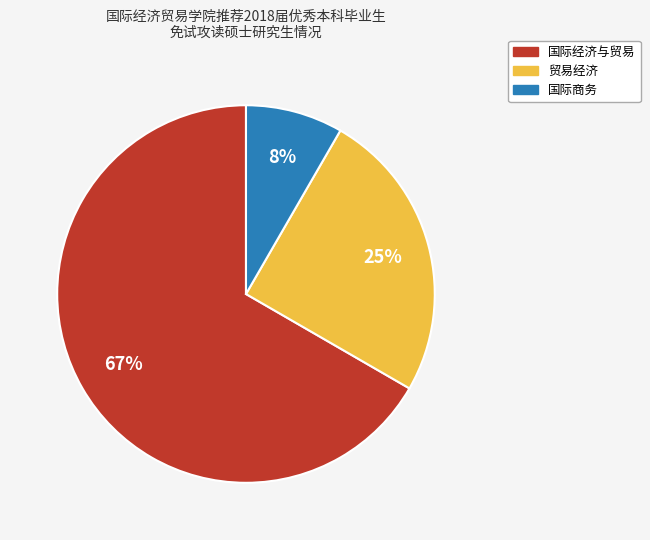

Which has a higher value, 国际经济与贸易 or 国际商务?

国际经济与贸易